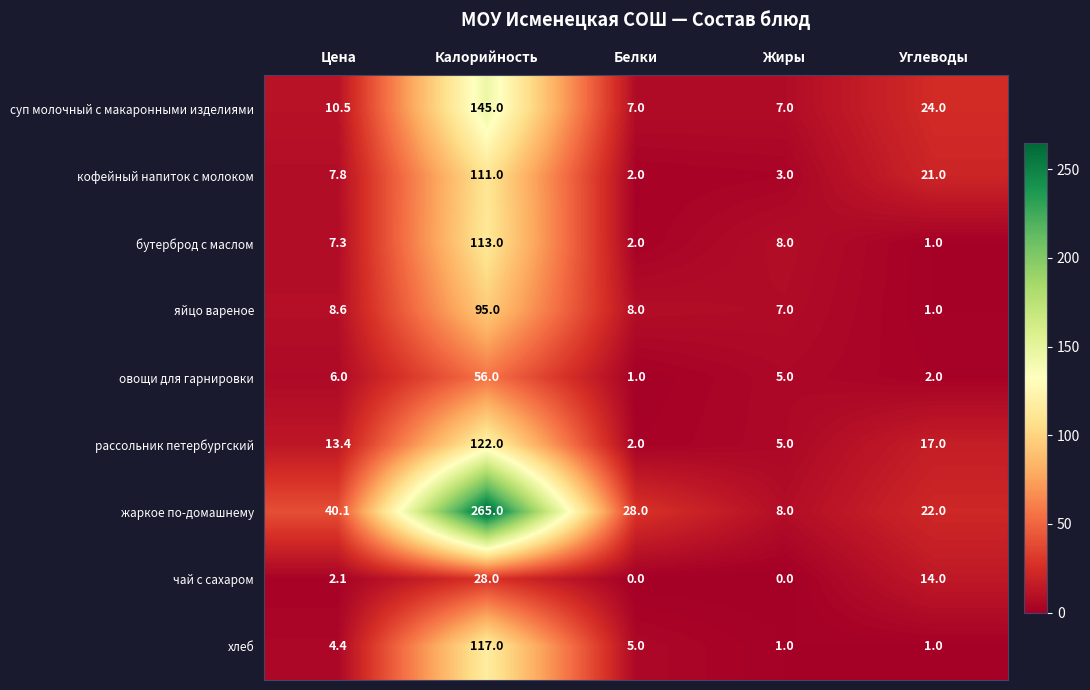

What is the difference between the чай с сахаром values at Цена and Углеводы?

11.9